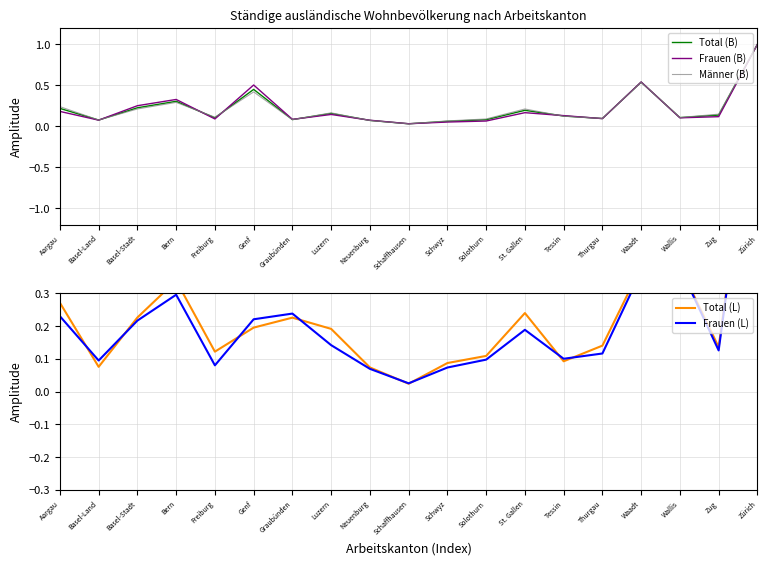

Does the chart display data point markers on the line(s)?

No